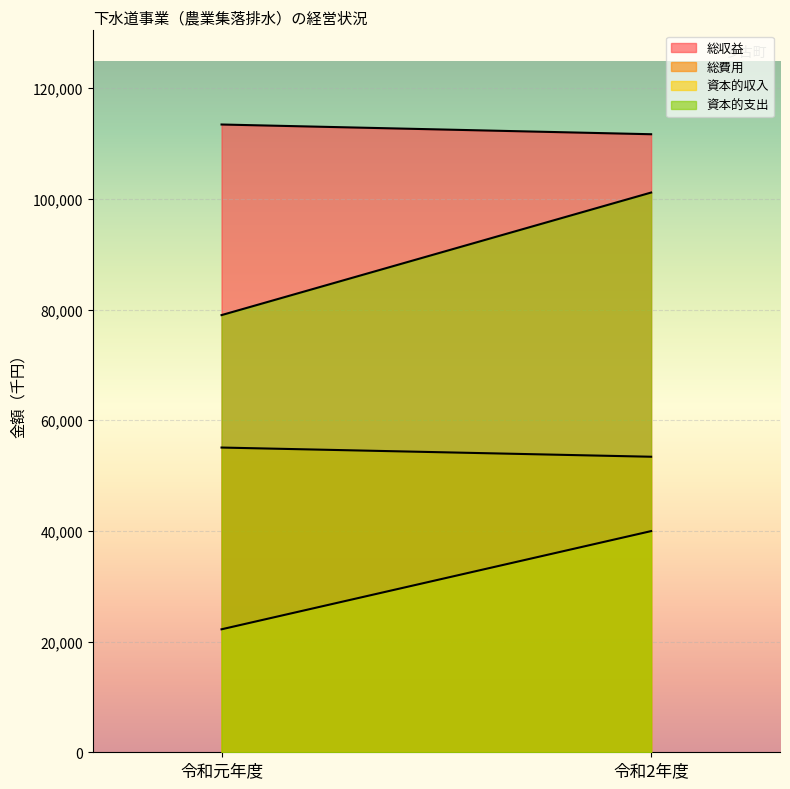

Which series has the widest spread of values?

資本的支出